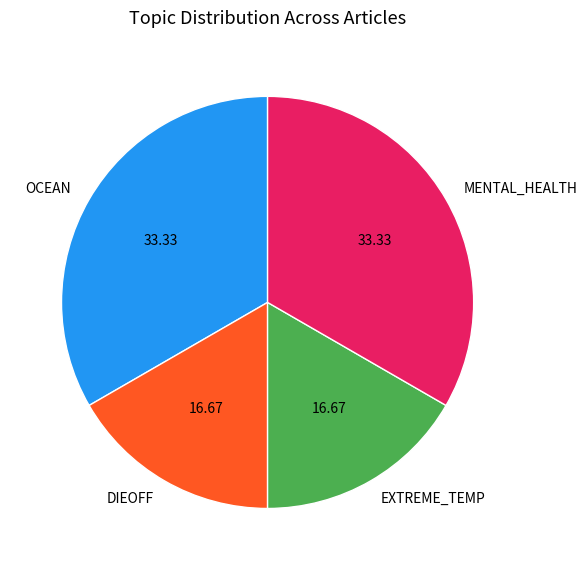

Is the sum of DIEOFF and EXTREME_TEMP greater than half?

No